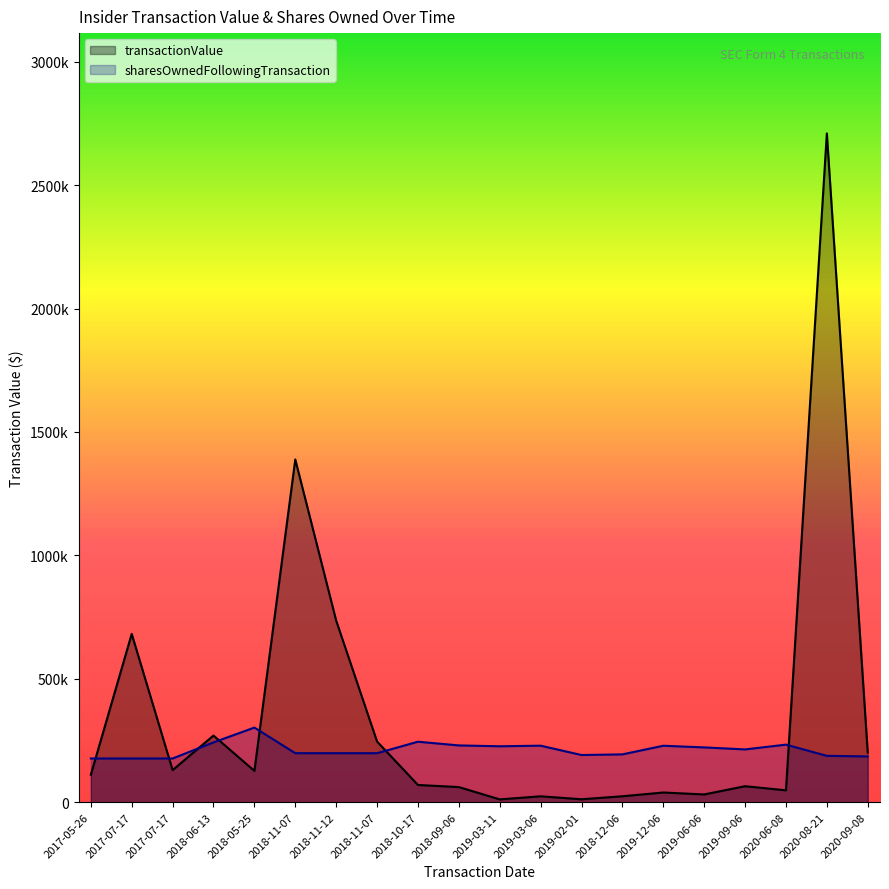

What is the difference between the maximum and minimum values in the sharesOwnedFollowingTransaction series?

125220